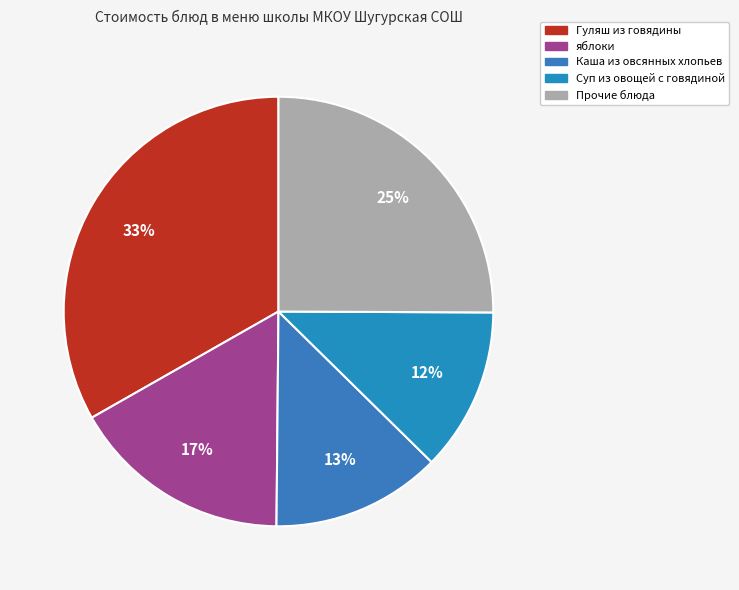

To the nearest percent, what is the average slice percentage?

20%